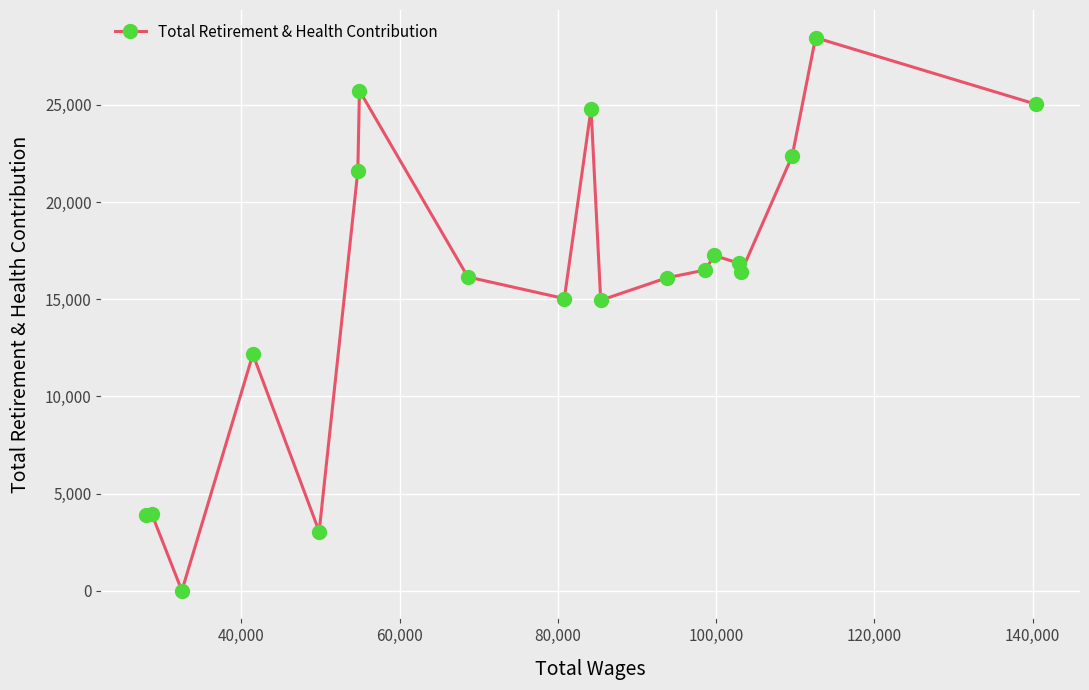

What is the difference between the maximum and second lowest values?

25407